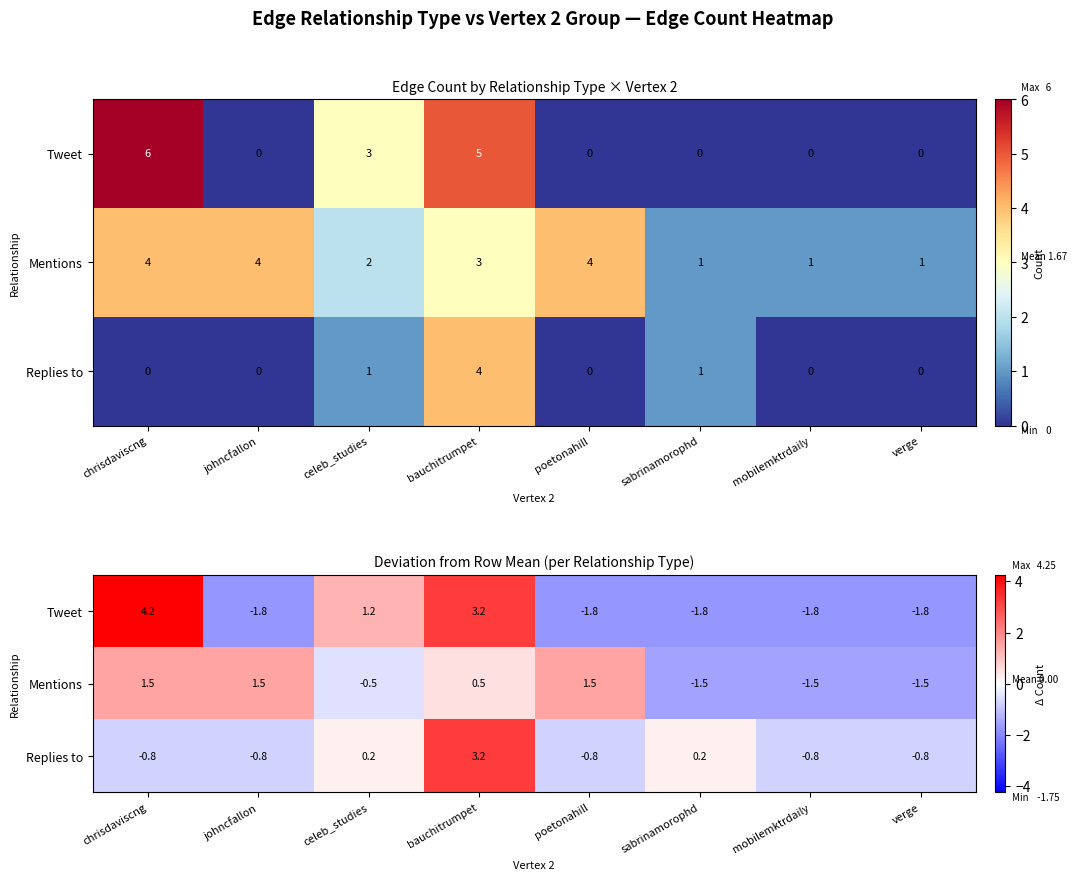

True or false: Replies to has a value of -0.4 at poetonahill.

False